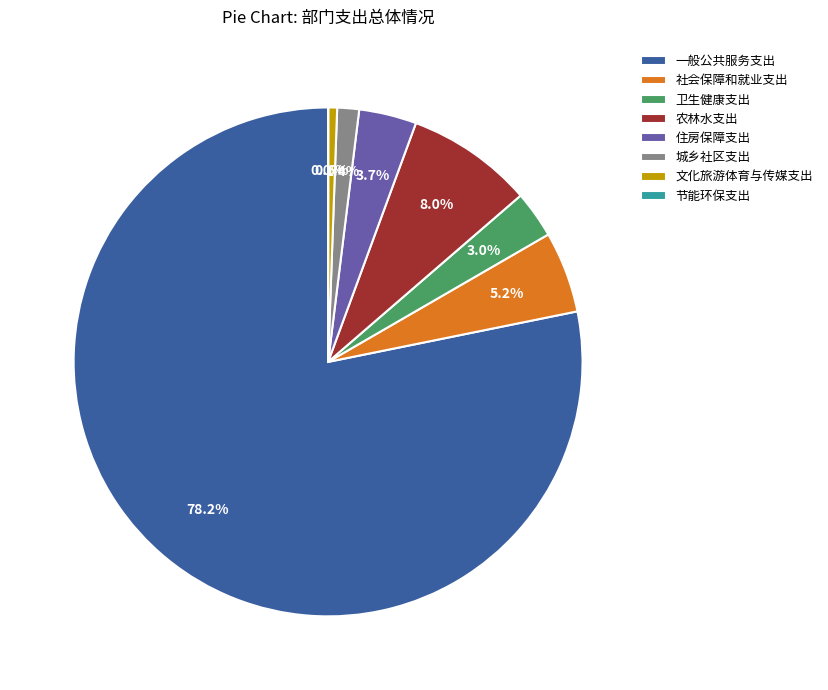

The 文化旅游体育与传媒支出 slice represents 7% of the pie. True or false?

False